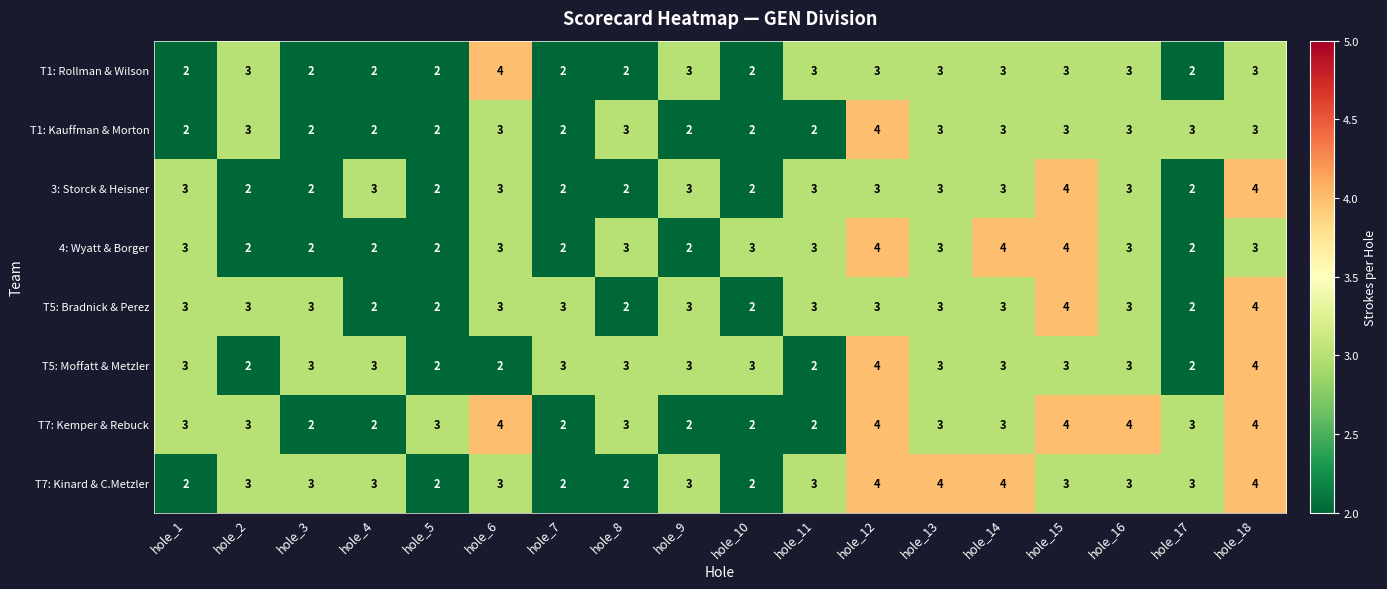

What is the greatest value displayed?

4